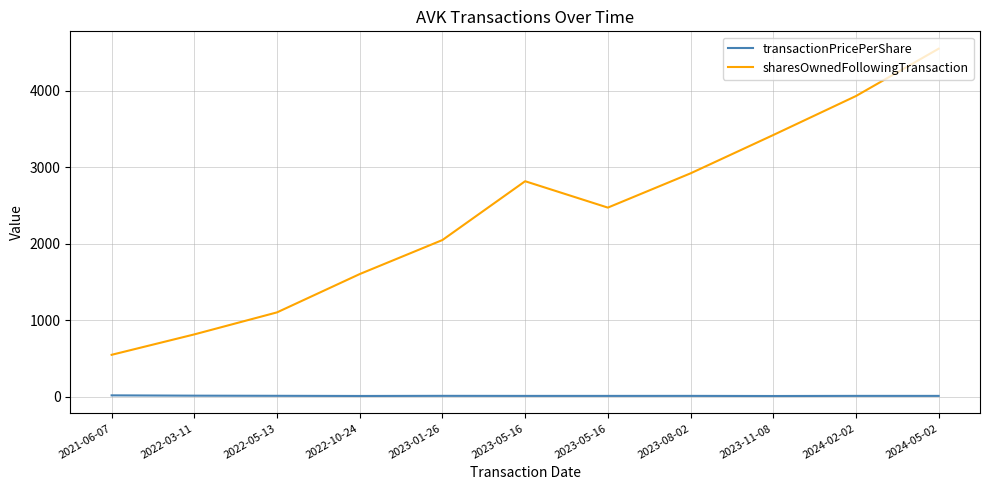

What is the label of the 8th point from the right?

2022-10-24